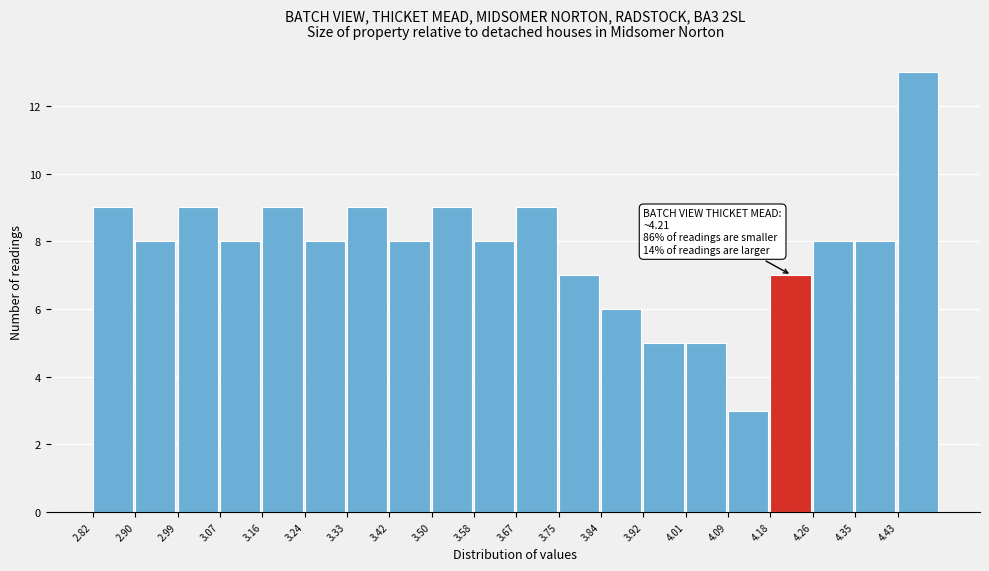

Which range on the x-axis has the tallest bar?

4.435 to 4.520